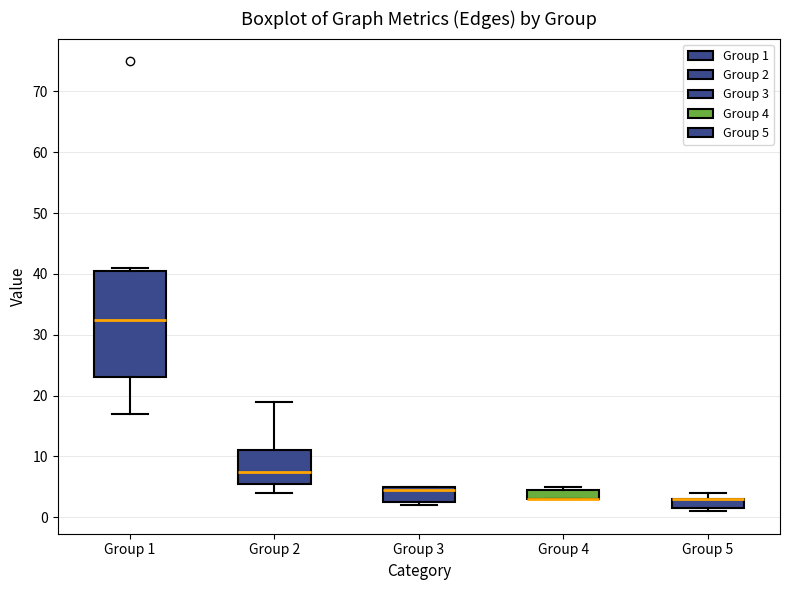

Reading left to right, transcribe this box plot: for each box, give where its median line is, the range the box spans, and where its two whiskers end, as read against the y-axis. The values are not printed on the chart, so give them approximately, as read against the axis.

Group 1: median 33, box 23 to 41, whiskers 17 to 41 (just above the box's upper edge)
Group 2: median 8, box 6 to 11, whiskers 4 to 19
Group 3: median 5 (just below the box's upper edge), box 3 to 5, whiskers 2 to 5
Group 4: median 3 (drawn on the box's lower edge), box 3 to 5, whiskers 3 to 5 (just above the box's upper edge)
Group 5: median 3 (drawn on the box's upper edge), box 2 to 3, whiskers 1 to 4